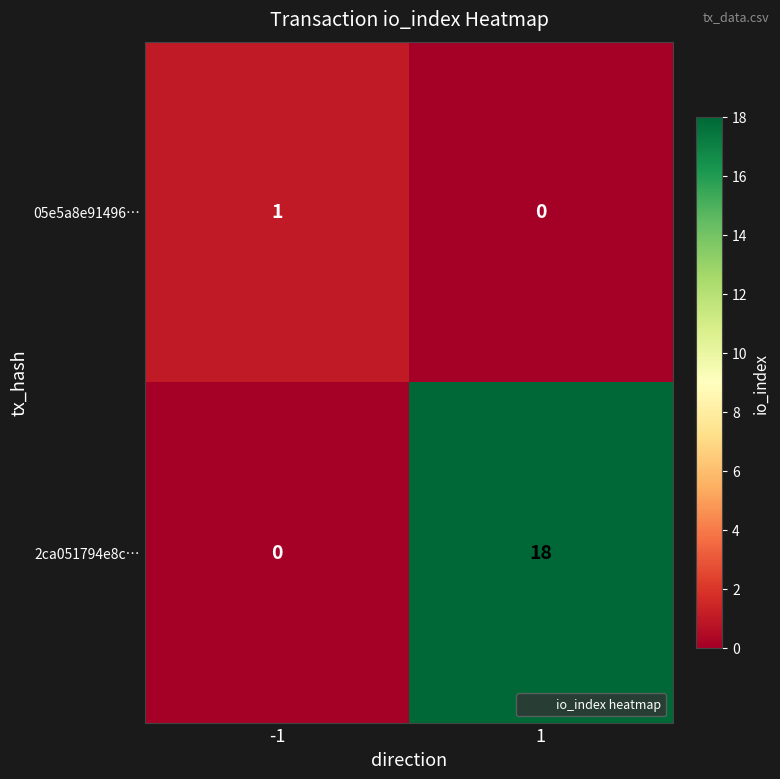

Rank the series by their maximum value, from highest to lowest.

2ca051794e8c…, 05e5a8e91496…